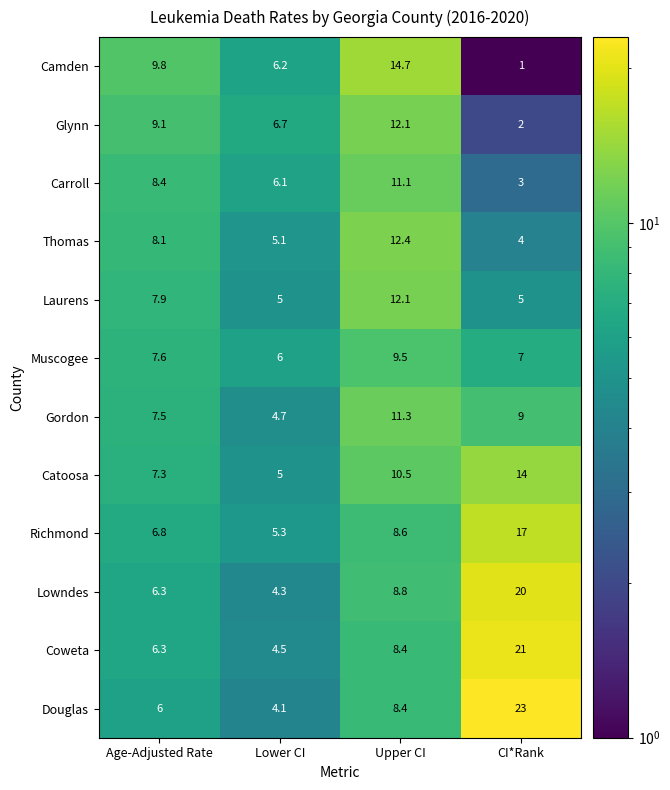

What is the difference between the highest and lowest values at Lower CI?

2.6